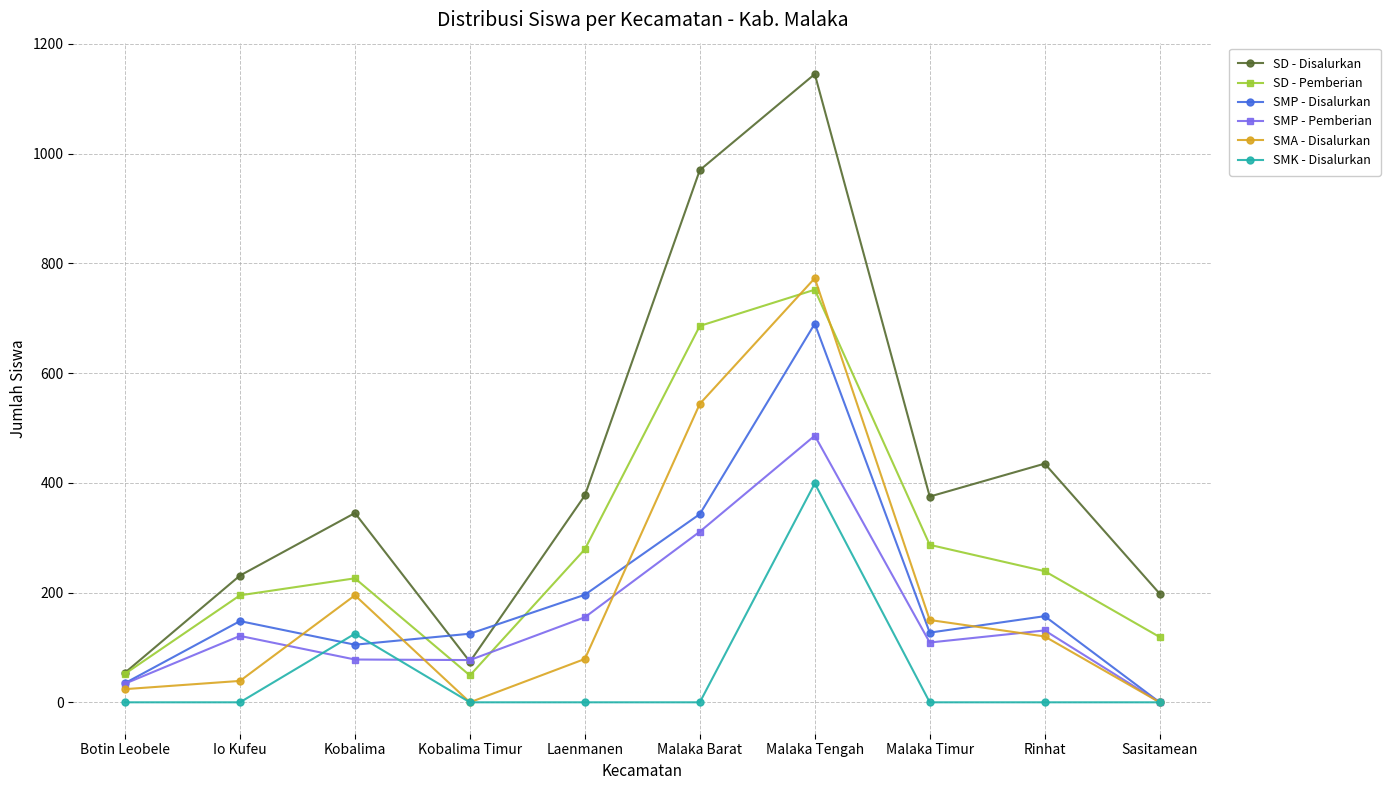

Rank the series at Malaka Tengah from highest to lowest value.

SD - Disalurkan, SMA - Disalurkan, SD - Pemberian, SMP - Disalurkan, SMP - Pemberian, SMK - Disalurkan